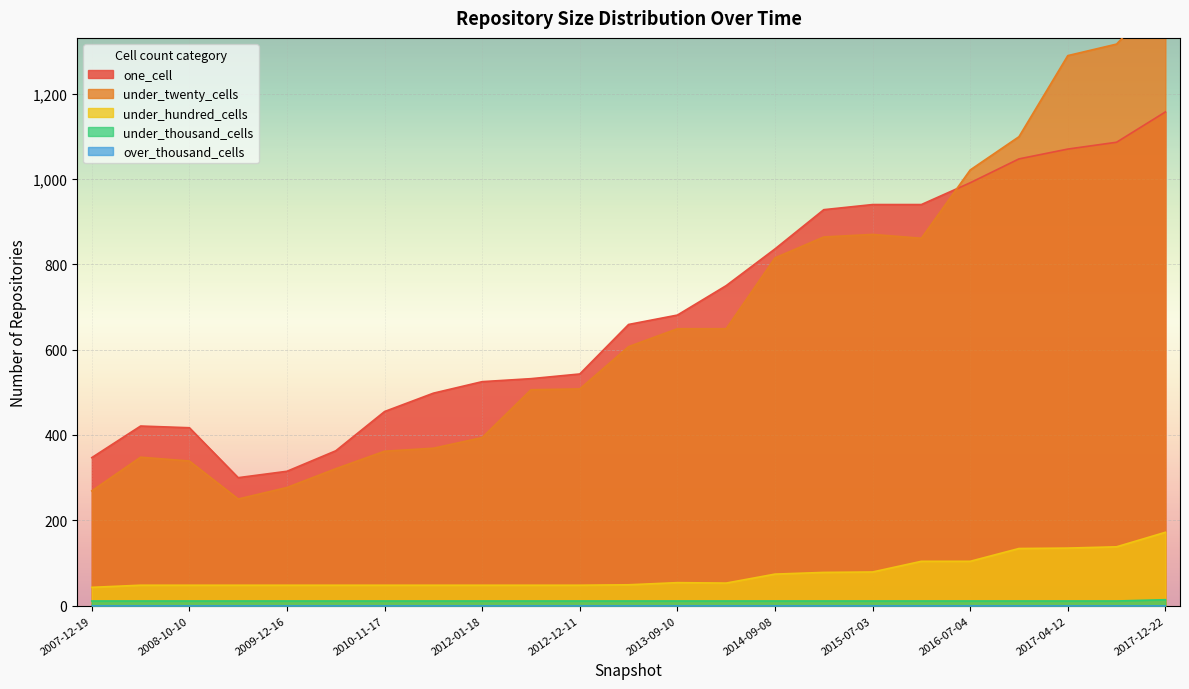

What is the difference between the maximum and second lowest values in the under_hundred_cells series?

124